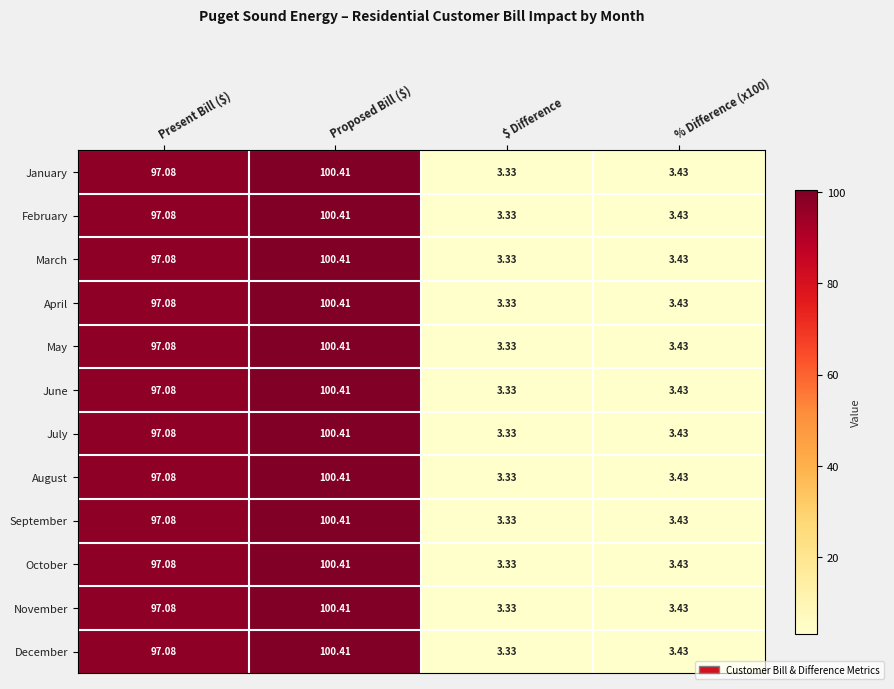

At which label does September reach its minimum?

$ Difference